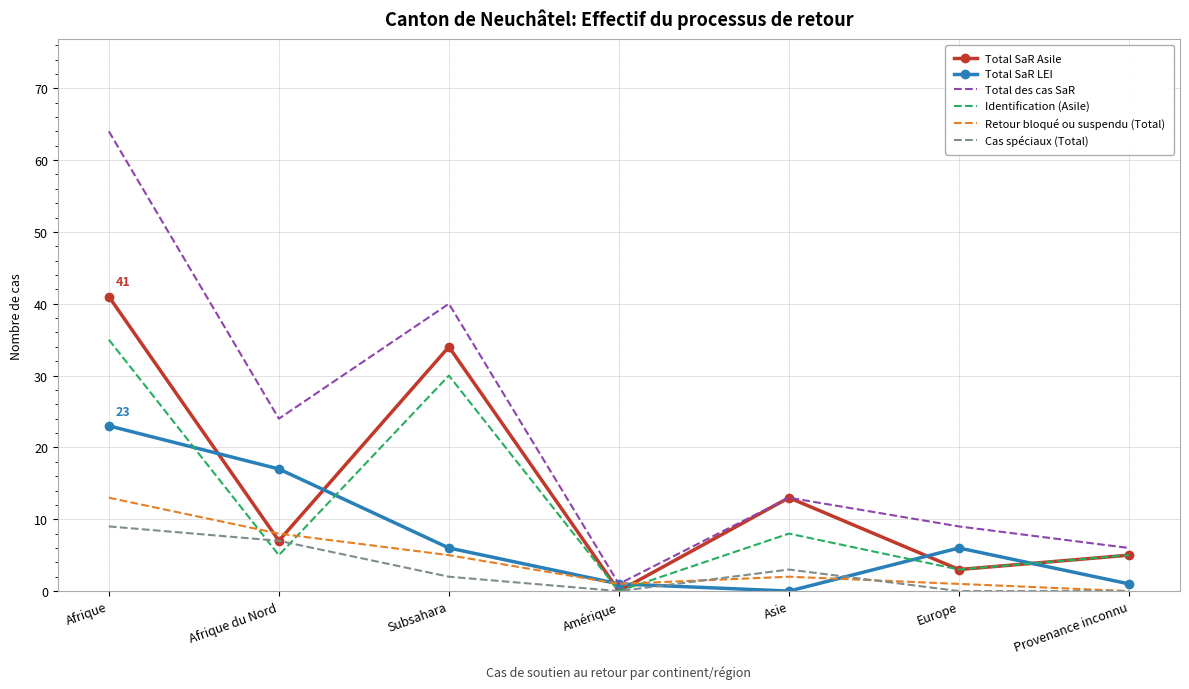

Where is the first local maximum for Total des cas SaR?

Subsahara